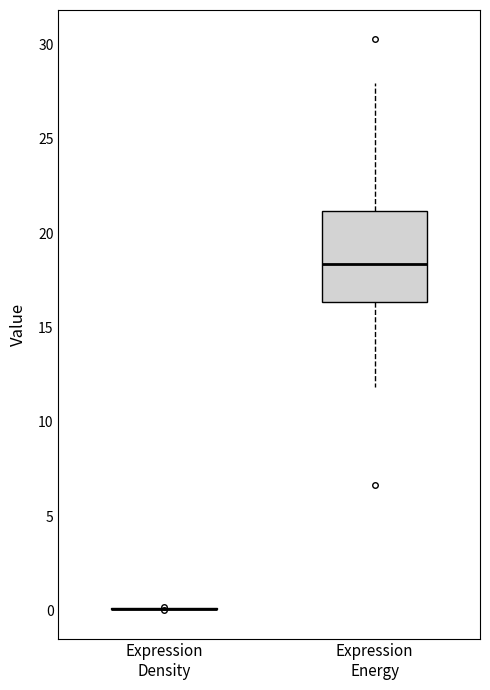

Reading left to right, read every box against the y-axis: the position of its median line, the range the box covers, and the ends of its whiskers. The values are not printed on the chart, so give them approximately, as read against the axis.

Expression Density: box collapsed to a line at 0.0, whiskers 0.0 to 0.0
Expression Energy: median 18.5, box 16.5 to 21.0, whiskers 12.0 to 28.0